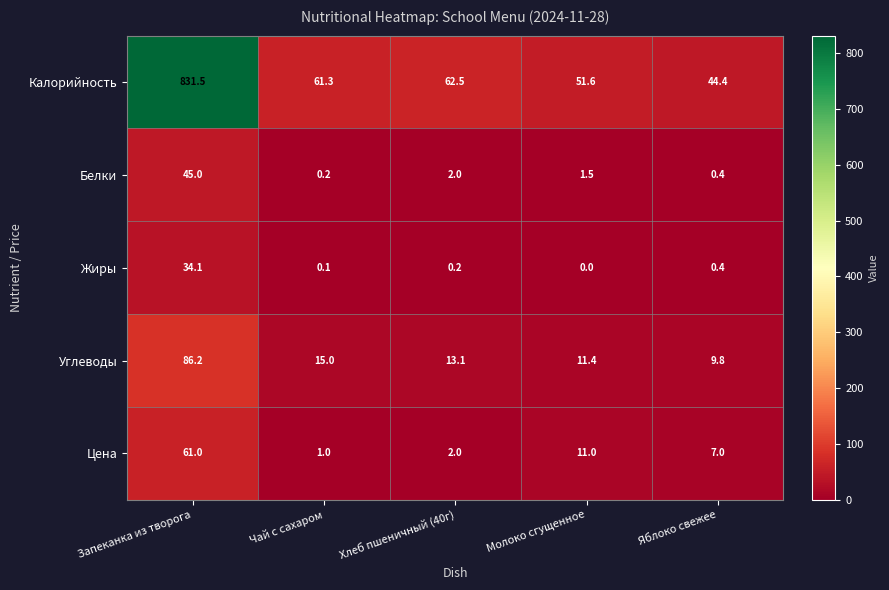

What value does the Белки series have at Хлеб пшеничный (40г)?

2.0